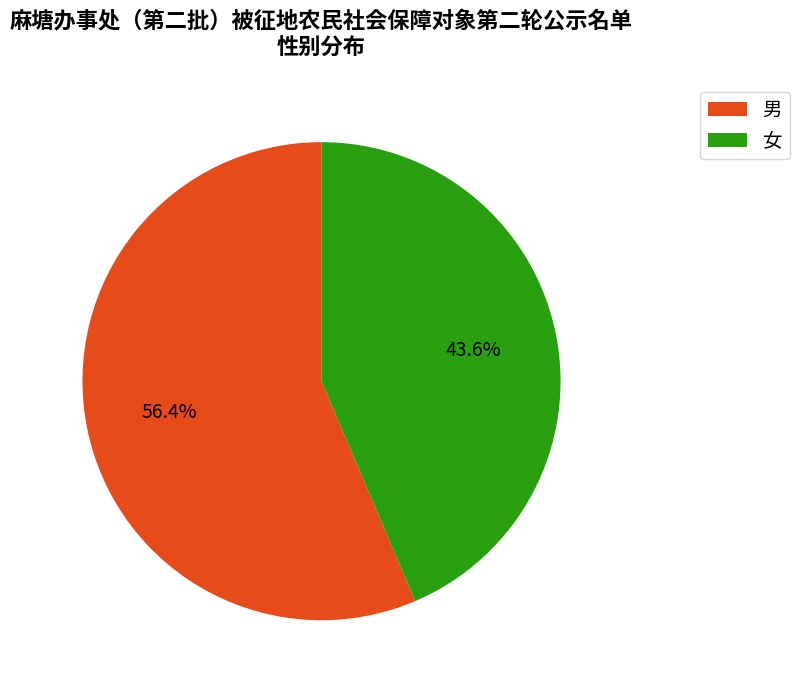

Between 女 and 男, which is larger?

男